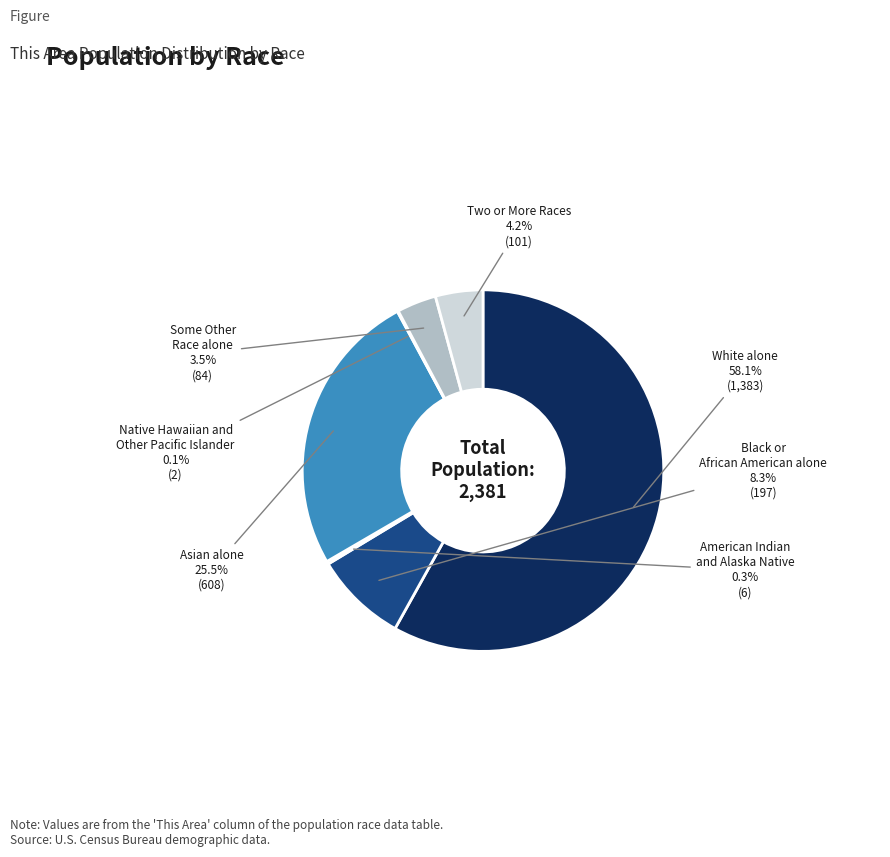

To the nearest percent, what is the difference between the largest and smallest slice percentages?

58%